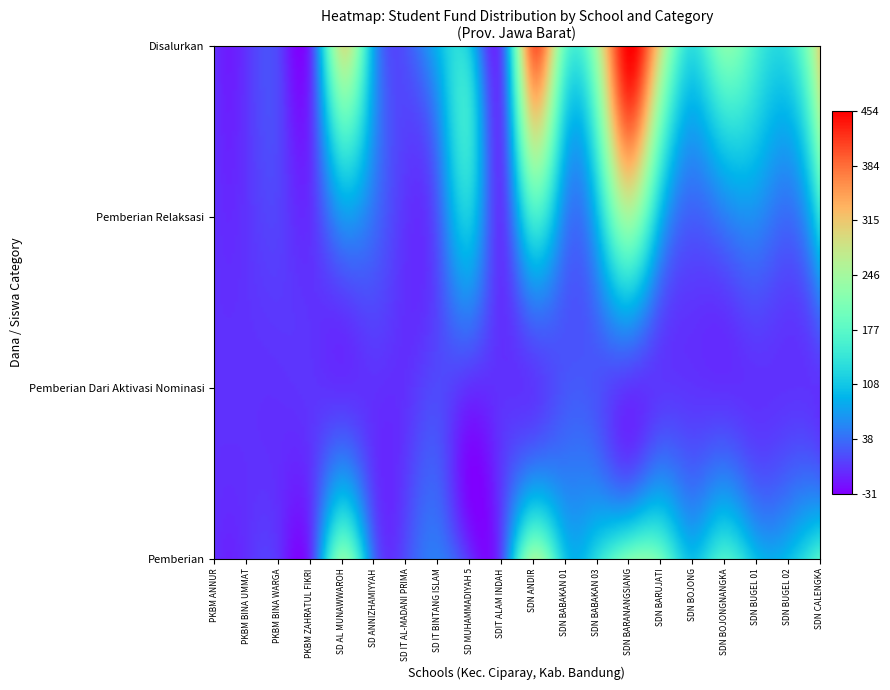

Which series has the largest total across all categories?

Disalurkan